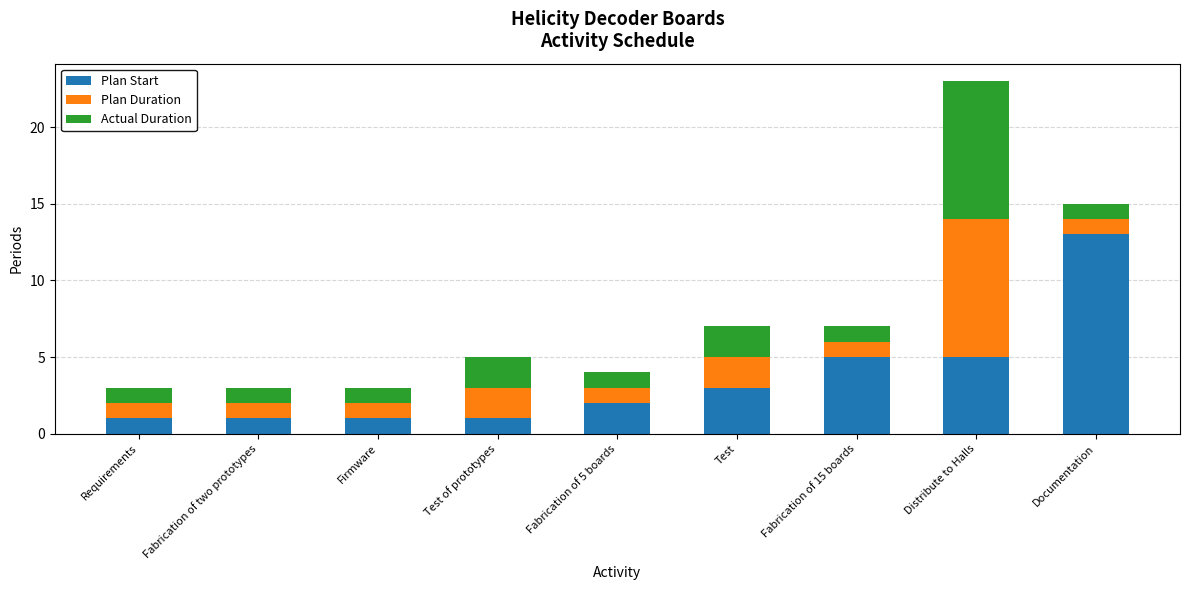

Read the Plan Start value at Distribute to Halls.

5